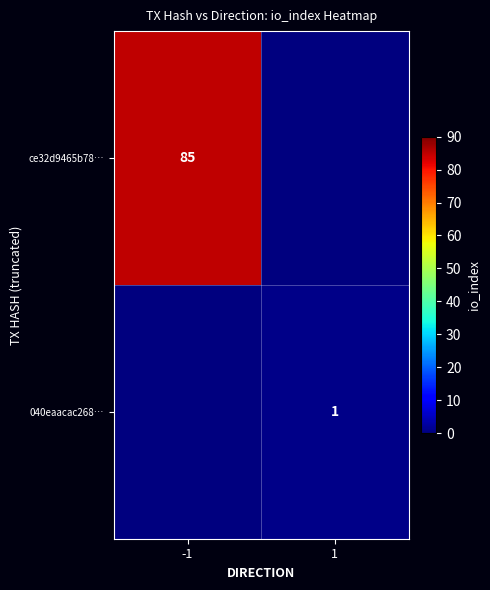

The value of 040eaacac268… at 1 is 0. True or false?

False